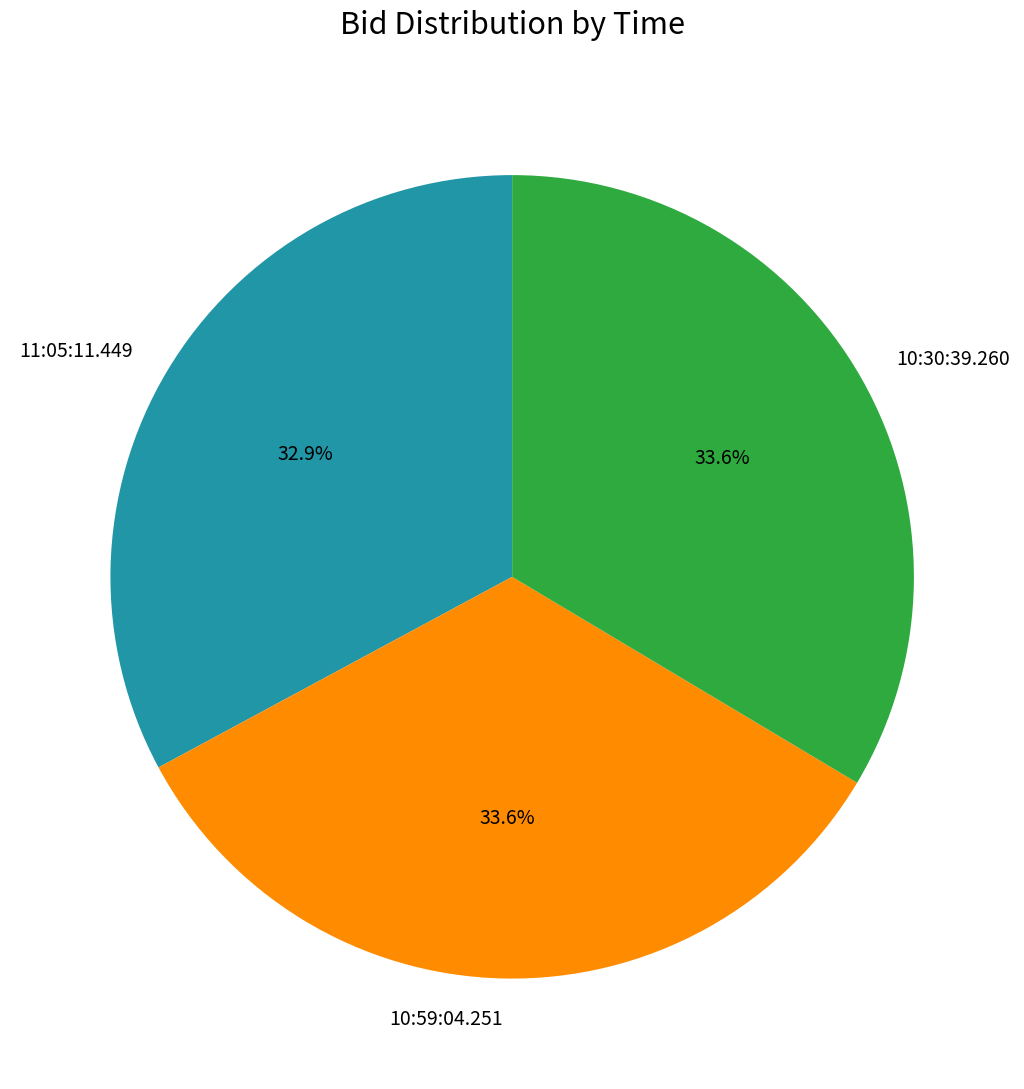

Is 10:59:04.251 the majority of the pie?

No